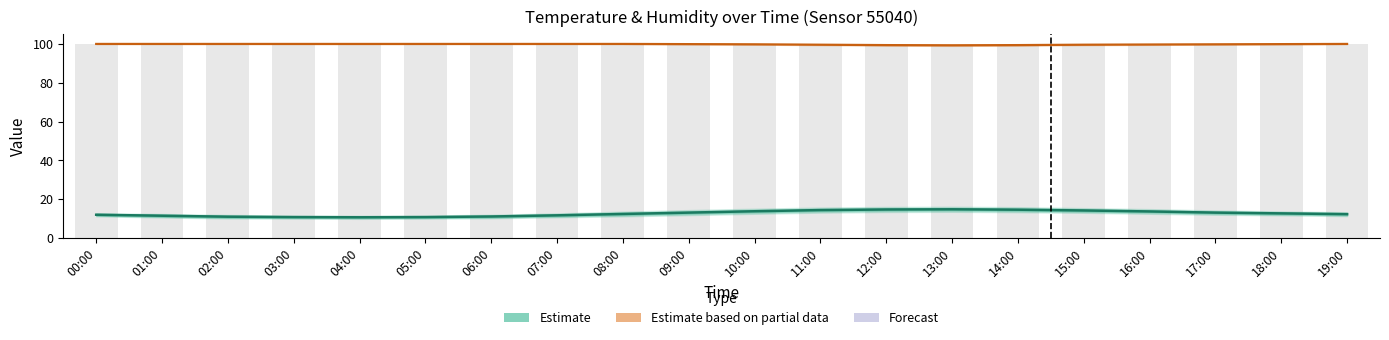

Rank the series at 08:00 from lowest to highest value.

Estimate, Humidity (partial)